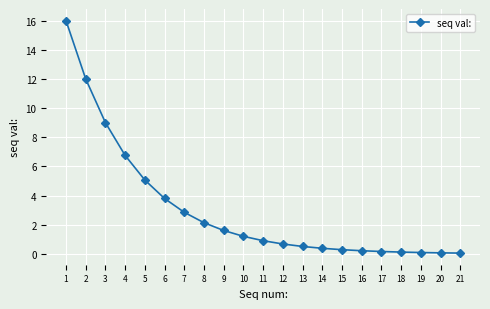

What is the approximate value at 18?

0.1